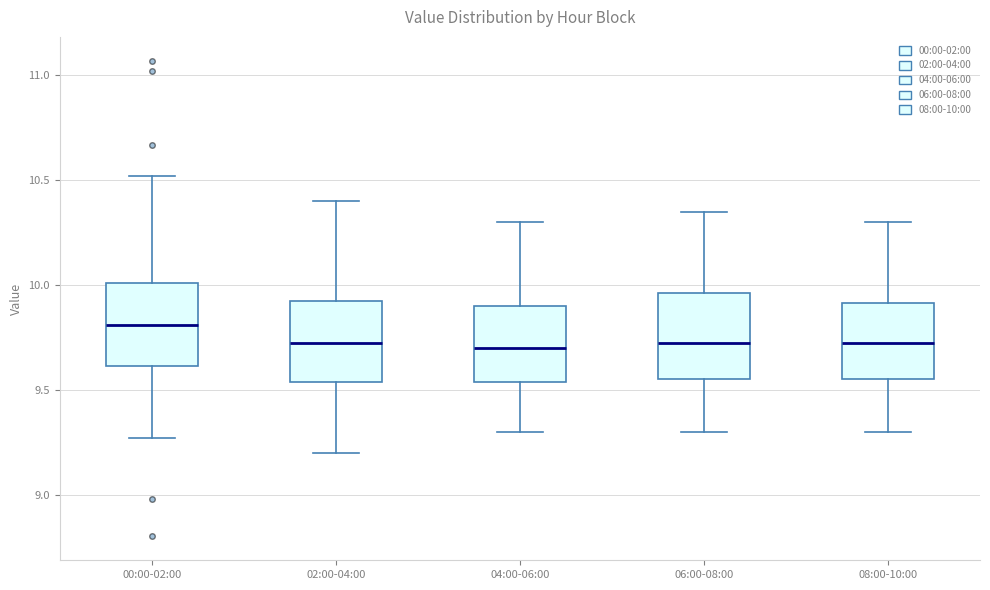

Which box has the highest median line?

00:00-02:00